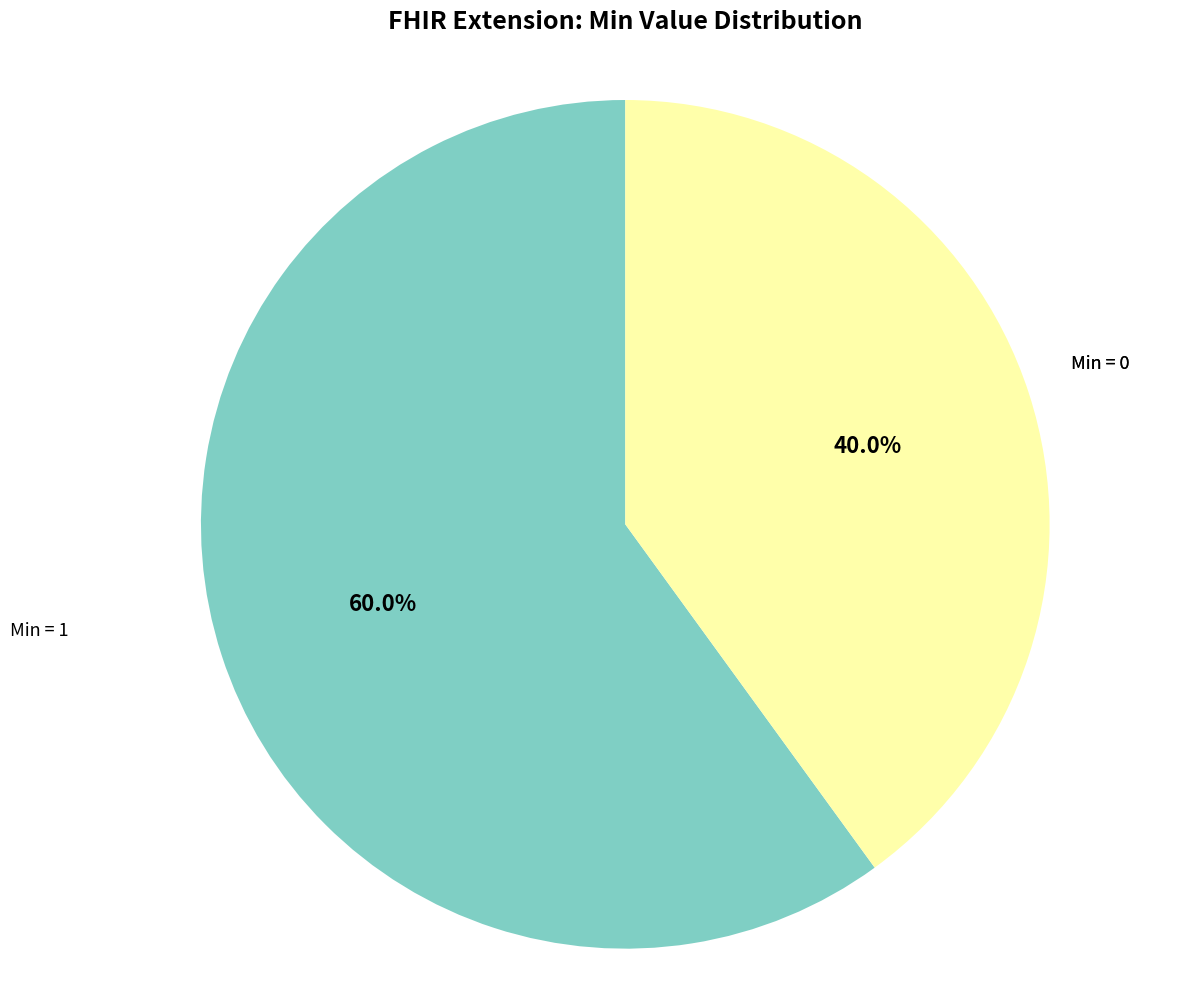

Is there a majority slice in this chart?

Yes